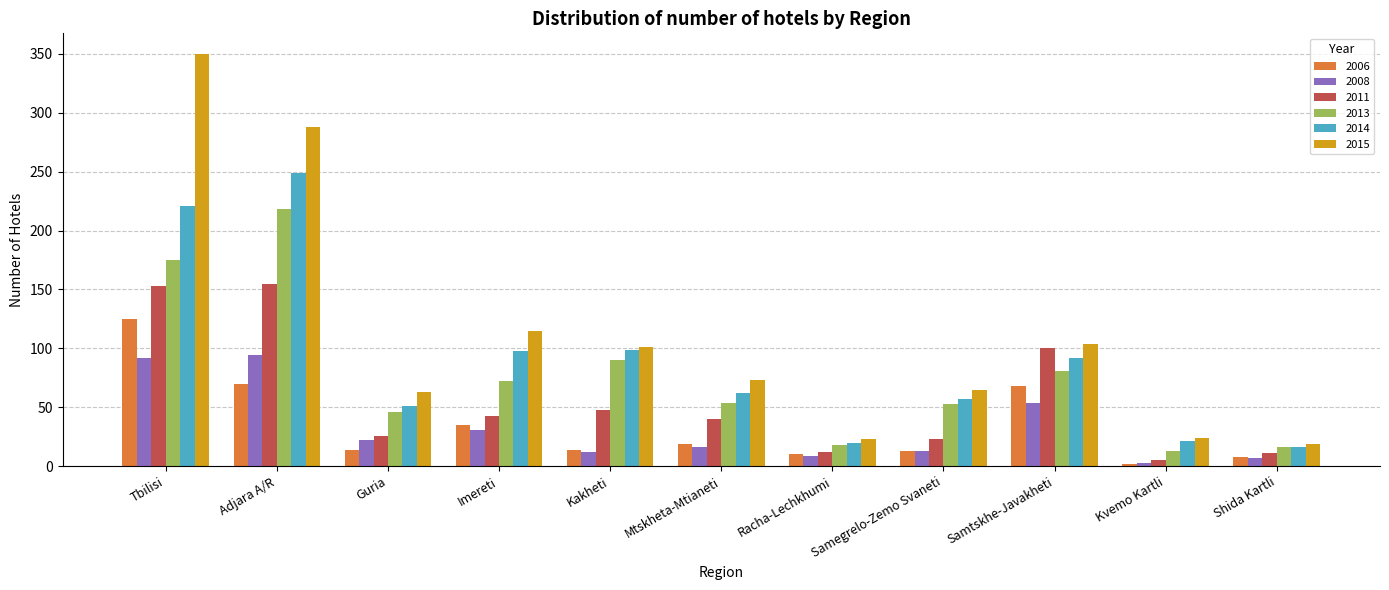

Rank the series by their maximum value, from lowest to highest.

2008, 2006, 2011, 2013, 2014, 2015